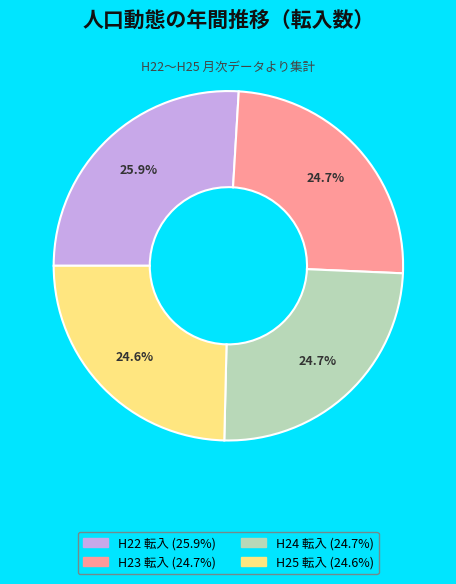

Does any single category account for the majority?

No